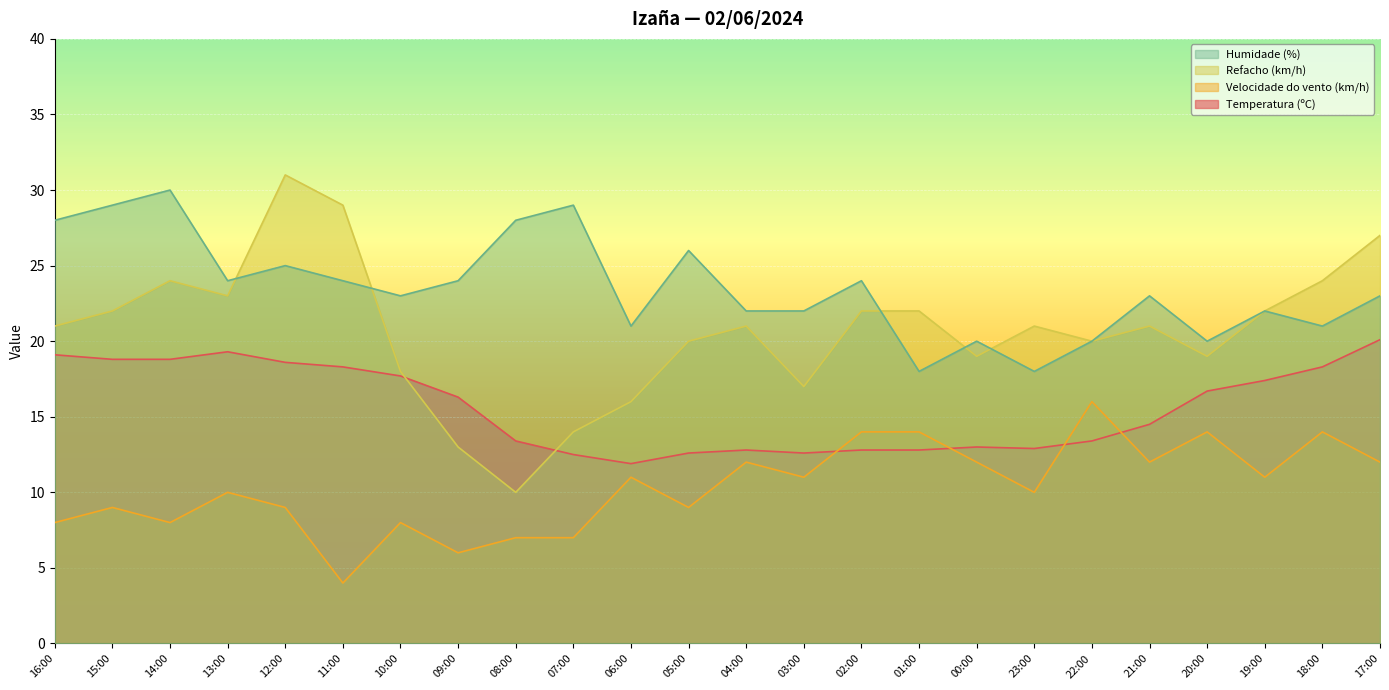

How many interior local peaks does the Humidade (%) series have?

8